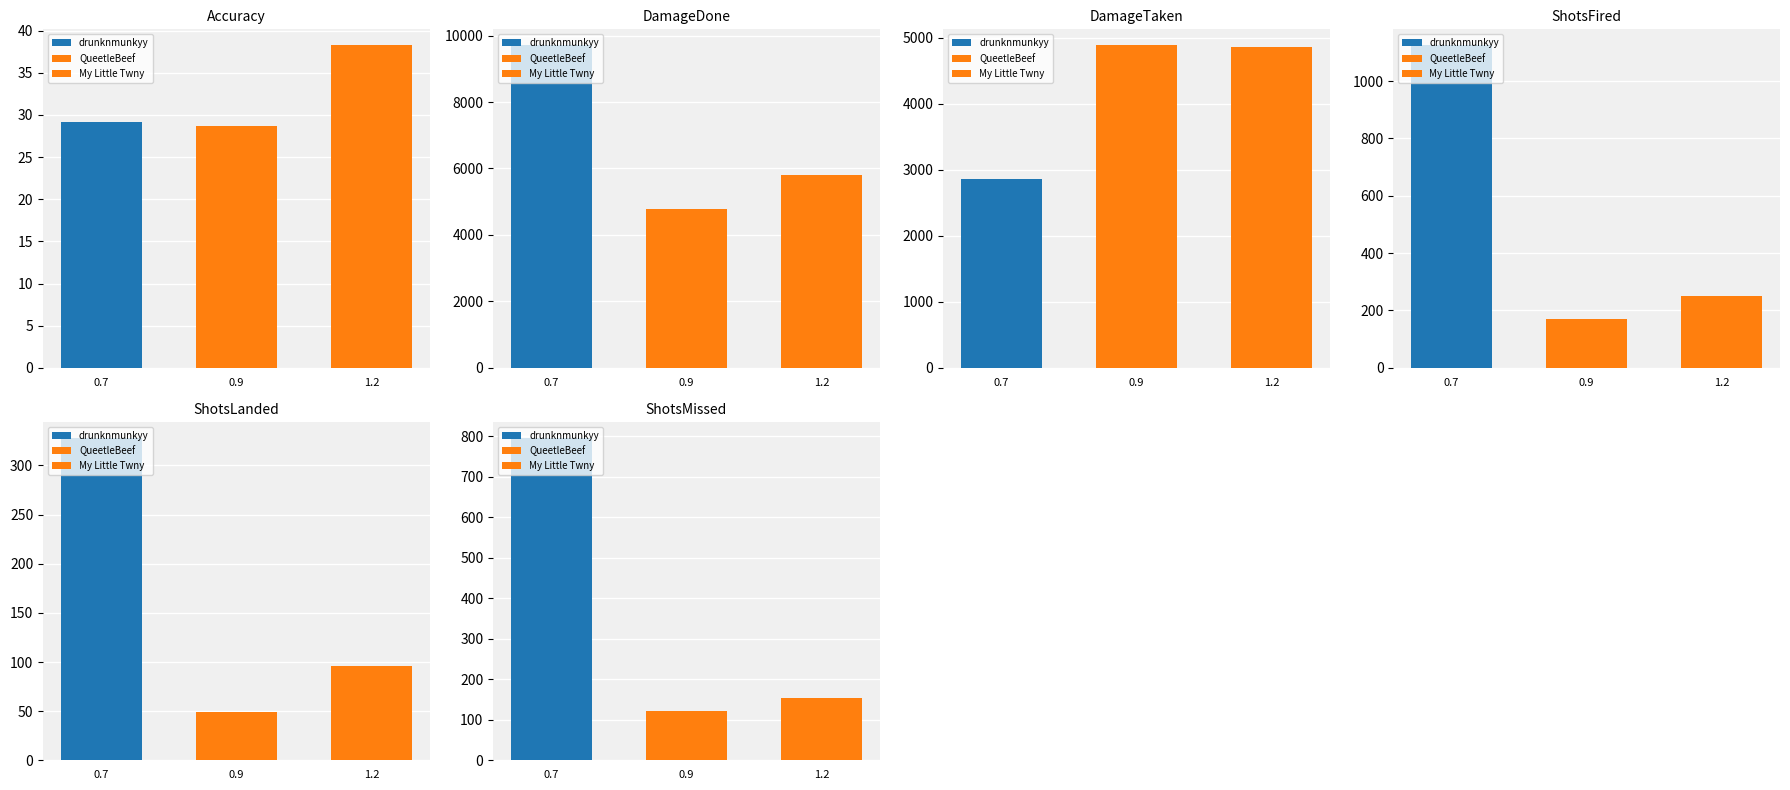

At drunknmunkyy, list the series in order from smallest to largest.

Accuracy, ShotsLanded, ShotsMissed, ShotsFired, DamageTaken, DamageDone